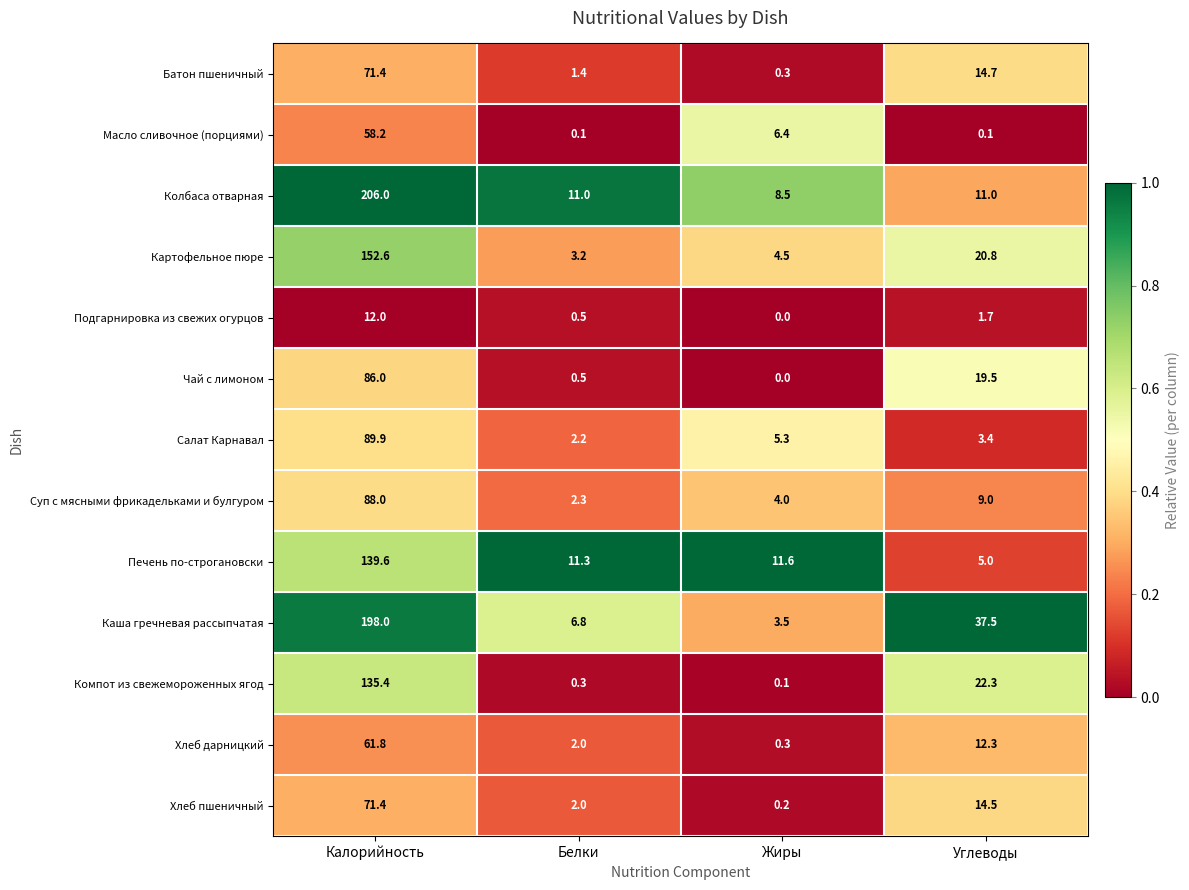

Is the value of Хлеб дарницкий at Углеводы greater than the value of Хлеб пшеничный at Калорийность?

No